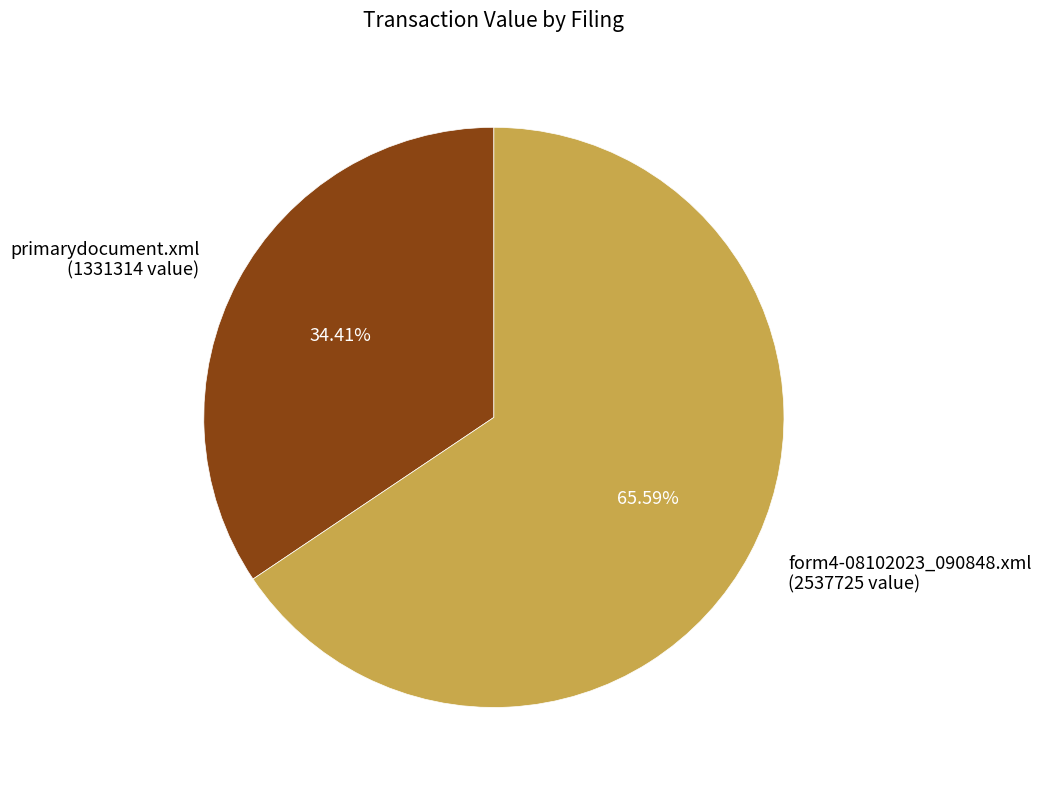

Which has a higher value, form4-08102023_090848.xml (2537725 value) or primarydocument.xml (1331314 value)?

form4-08102023_090848.xml (2537725 value)